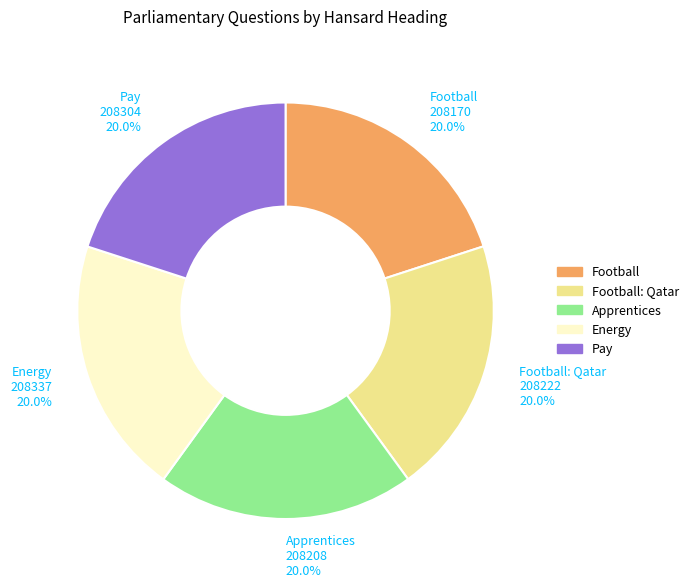

True or false: Apprentices accounts for 28% of the total.

False